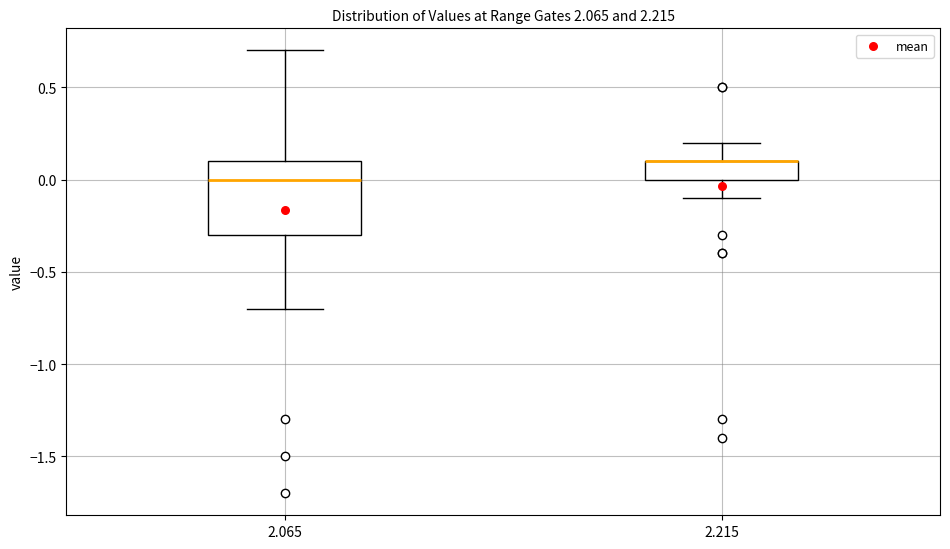

Reading left to right, read every box against the y-axis: the position of its median line, the range the box covers, and the ends of its whiskers. The values are not printed on the chart, so give them approximately, as read against the axis.

2.065: median 0.0, box -0.3 to 0.1, whiskers -0.7 to 0.7
2.215: median 0.1 (drawn on the box's upper edge), box 0.0 to 0.1, whiskers -0.1 to 0.2